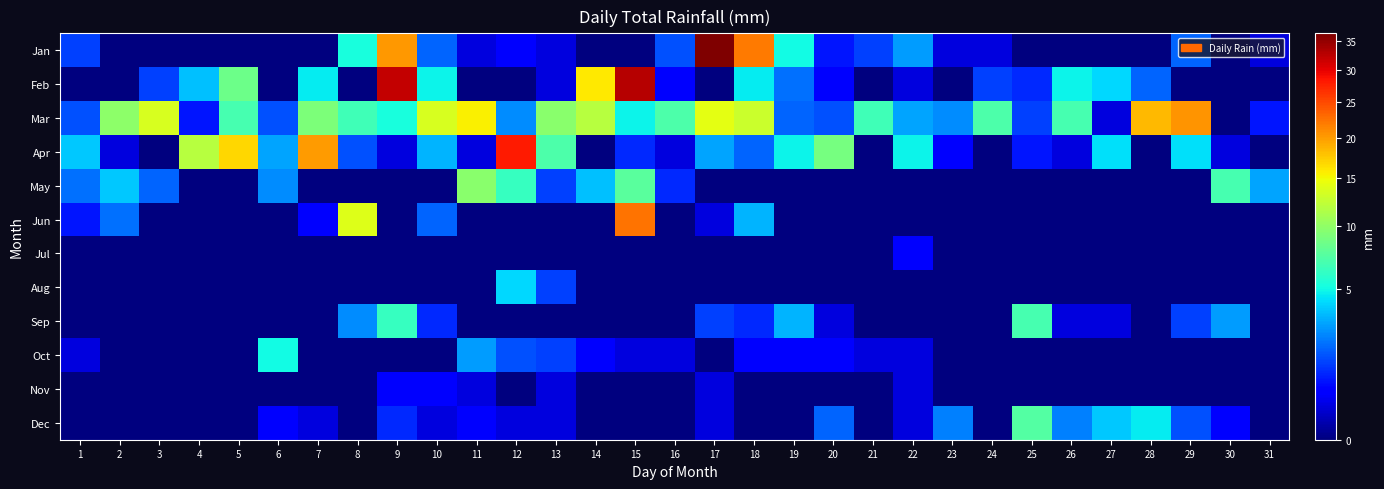

Reading left to right, list all the values displayed in this chart.

Jan: 1=1.3	2=0.0	3=0.0	4=0.0	5=0.0	6=0.0	7=0.0	8=5.3	9=20.3	10=1.8	11=0.2	12=0.5	13=0.2	14=0.0	15=0.0	16=1.5	17=36.3	18=22.1	19=5.1	20=0.8	21=1.3	22=2.8	23=0.2	24=0.2	25=0.0	26=0.0	27=0.0	28=0.0	29=1.8	30=0.0	31=0.2
Feb: 1=0.0	2=0.0	3=1.3	4=3.6	5=8.4	6=0.0	7=4.6	8=0.0	9=32.0	10=4.8	11=0.0	12=0.0	13=0.2	14=16.0	15=32.8	16=0.5	17=0.0	18=4.6	19=2.0	20=0.5	21=0.0	22=0.2	23=0.0	24=1.3	25=1.0	26=4.8	27=4.1	28=1.8	29=0.0	30=0.0	31=0.0
Mar: 1=1.5	2=9.9	3=13.5	4=0.8	5=6.9	6=1.5	7=9.1	8=6.6	9=5.3	10=13.5	11=15.5	12=2.5	13=9.7	14=11.9	15=4.8	16=7.1	17=14.2	18=12.9	19=1.8	20=1.5	21=6.6	22=3.0	23=2.5	24=7.1	25=1.3	26=6.9	27=0.2	28=18.5	29=20.6	30=0.0	31=0.8
Apr: 1=3.8	2=0.2	3=0.0	4=11.9	5=16.8	6=3.0	7=20.1	8=1.5	9=0.2	10=3.3	11=0.2	12=28.2	13=7.1	14=0.0	15=1.0	16=0.2	17=3.0	18=1.8	19=4.8	20=8.9	21=0.0	22=4.8	23=0.5	24=0.0	25=0.8	26=0.2	27=4.3	28=0.0	29=4.3	30=0.2	31=0.0
May: 1=2.0	2=3.8	3=1.8	4=0.0	5=0.0	6=2.5	7=0.0	8=0.0	9=0.0	10=0.0	11=9.7	12=6.3	13=1.3	14=3.6	15=7.6	16=1.0	17=0.0	18=0.0	19=0.0	20=0.0	21=0.0	22=0.0	23=0.0	24=0.0	25=0.0	26=0.0	27=0.0	28=0.0	29=0.0	30=6.9	31=3.0
Jun: 1=0.8	2=2.0	3=0.0	4=0.0	5=0.0	6=0.0	7=0.5	8=14.0	9=0.0	10=1.8	11=0.0	12=0.0	13=0.0	14=0.0	15=22.6	16=0.0	17=0.2	18=3.3	19=0.0	20=0.0	21=0.0	22=0.0	23=0.0	24=0.0	25=0.0	26=0.0	27=0.0	28=0.0	29=0.0	30=0.0	31=0.0
Jul: 1=0.0	2=0.0	3=0.0	4=0.0	5=0.0	6=0.0	7=0.0	8=0.0	9=0.0	10=0.0	11=0.0	12=0.0	13=0.0	14=0.0	15=0.0	16=0.0	17=0.0	18=0.0	19=0.0	20=0.0	21=0.0	22=0.5	23=0.0	24=0.0	25=0.0	26=0.0	27=0.0	28=0.0	29=0.0	30=0.0	31=0.0
Aug: 1=0.0	2=0.0	3=0.0	4=0.0	5=0.0	6=0.0	7=0.0	8=0.0	9=0.0	10=0.0	11=0.0	12=4.1	13=1.3	14=0.0	15=0.0	16=0.0	17=0.0	18=0.0	19=0.0	20=0.0	21=0.0	22=0.0	23=0.0	24=0.0	25=0.0	26=0.0	27=0.0	28=0.0	29=0.0	30=0.0	31=0.0
Sep: 1=0.0	2=0.0	3=0.0	4=0.0	5=0.0	6=0.0	7=0.0	8=2.5	9=6.3	10=1.0	11=0.0	12=0.0	13=0.0	14=0.0	15=0.0	16=0.0	17=1.3	18=1.0	19=3.3	20=0.2	21=0.0	22=0.0	23=0.0	24=0.0	25=6.9	26=0.2	27=0.2	28=0.0	29=1.3	30=2.8	31=0.0
Oct: 1=0.2	2=0.0	3=0.0	4=0.0	5=0.0	6=5.1	7=0.0	8=0.0	9=0.0	10=0.0	11=2.8	12=1.5	13=1.3	14=0.5	15=0.2	16=0.2	17=0.0	18=0.5	19=0.5	20=0.5	21=0.2	22=0.2	23=0.0	24=0.0	25=0.0	26=0.0	27=0.0	28=0.0	29=0.0	30=0.0	31=0.0
Nov: 1=0.0	2=0.0	3=0.0	4=0.0	5=0.0	6=0.0	7=0.0	8=0.0	9=0.5	10=0.5	11=0.2	12=0.0	13=0.2	14=0.0	15=0.0	16=0.0	17=0.2	18=0.0	19=0.0	20=0.0	21=0.0	22=0.2	23=0.0	24=0.0	25=0.0	26=0.0	27=0.0	28=0.0	29=0.0	30=0.0	31=0.0
Dec: 1=0.0	2=0.0	3=0.0	4=0.0	5=0.0	6=0.5	7=0.2	8=0.0	9=1.0	10=0.2	11=0.5	12=0.2	13=0.2	14=0.0	15=0.0	16=0.0	17=0.2	18=0.0	19=0.0	20=1.8	21=0.0	22=0.2	23=2.3	24=0.0	25=7.4	26=2.3	27=3.8	28=4.6	29=1.5	30=0.5	31=0.0